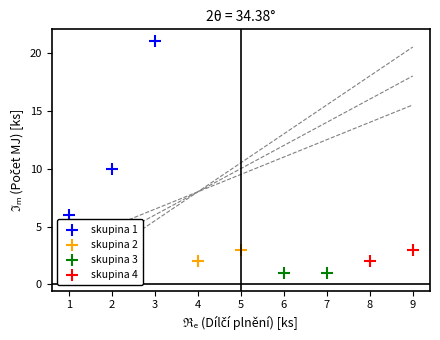

Which series reaches the maximum Y coordinate?

skupina 1